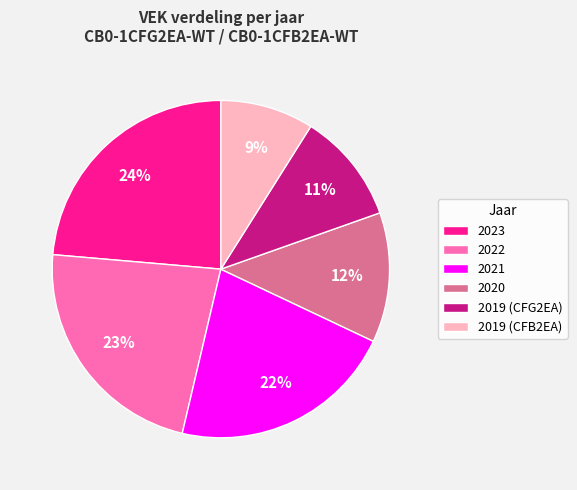

How many slices are in this pie chart?

6